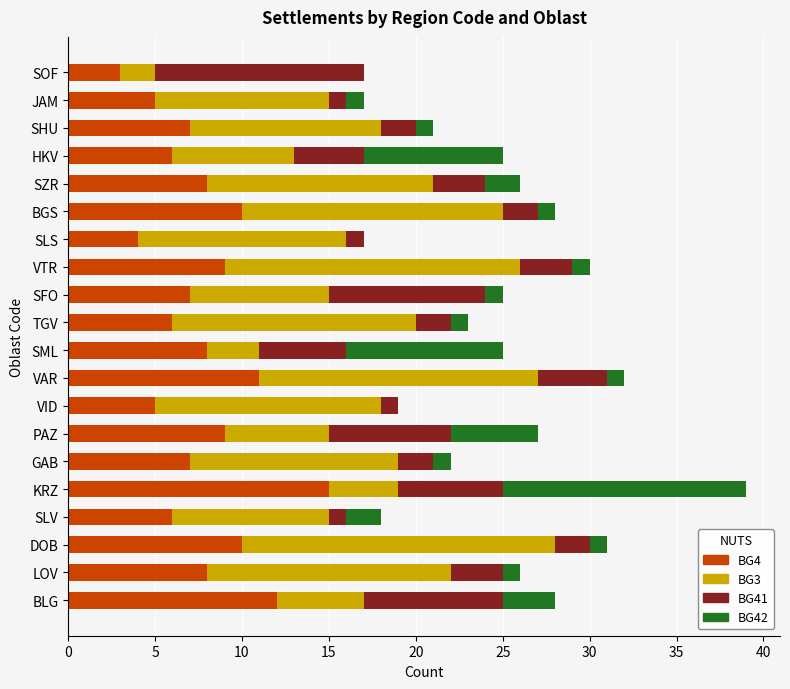

At which category is the sum across all series the highest?

KRZ